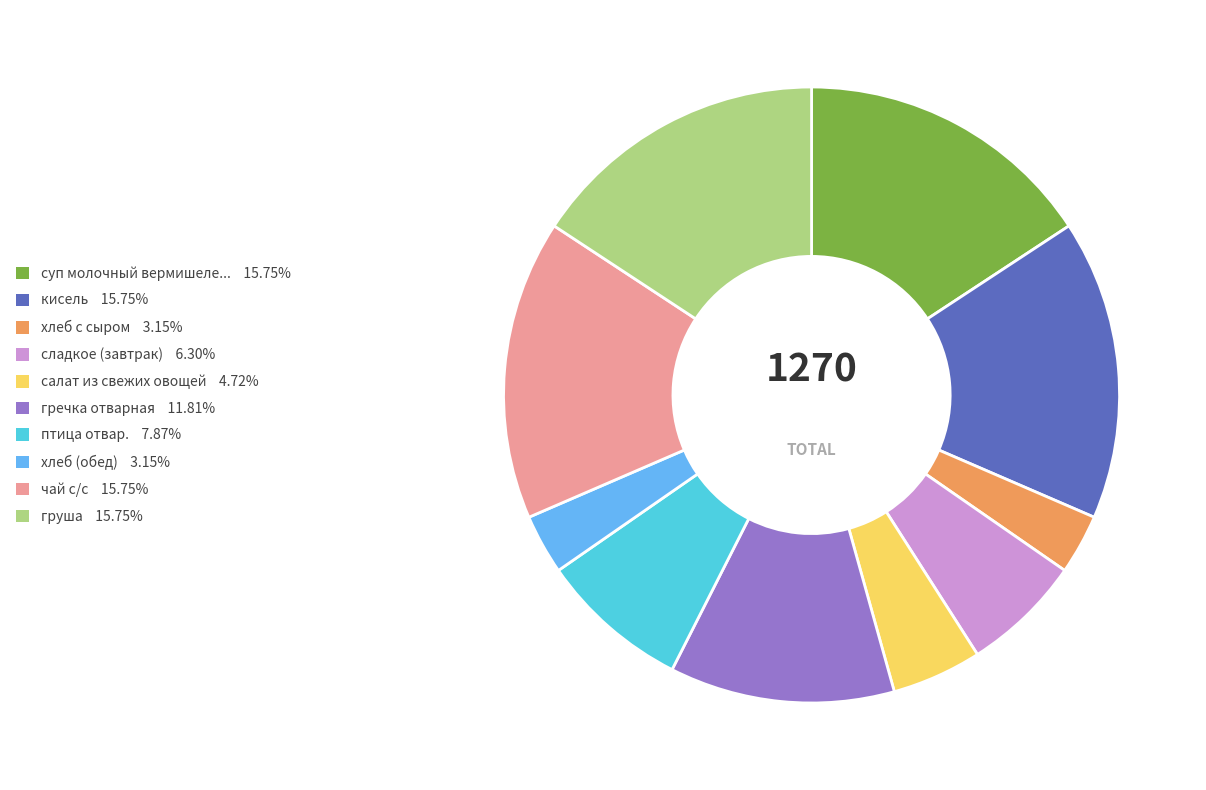

Is there any slice that represents more than half of the pie?

No